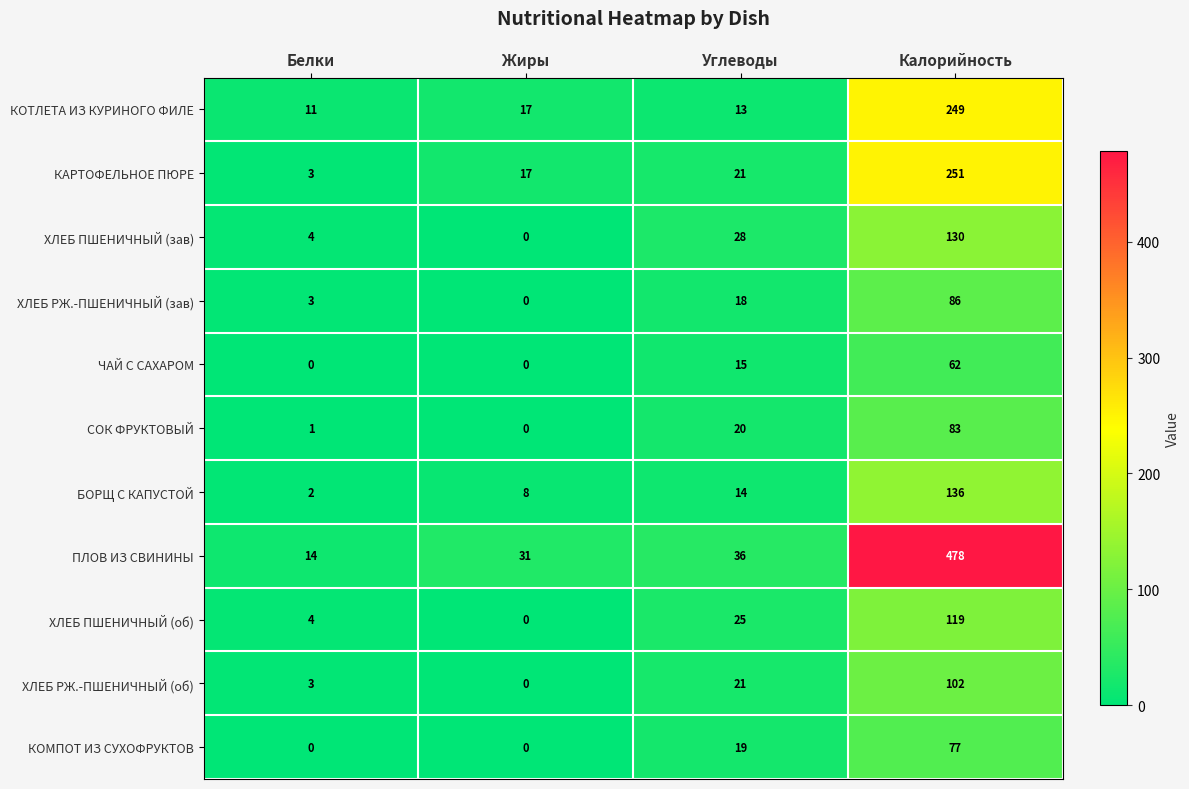

What is the total value across all series at Белки?

45